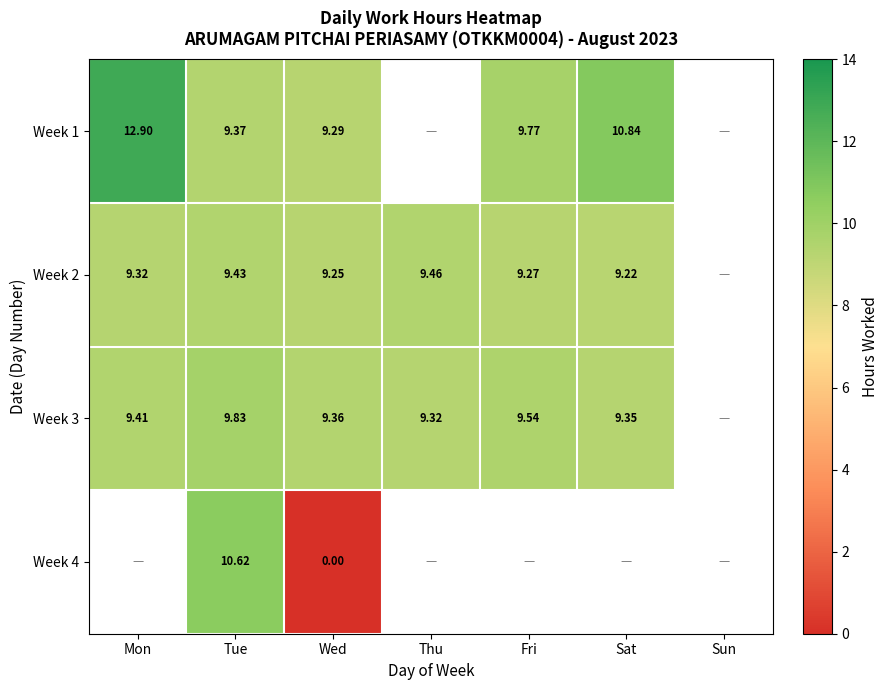

Is the value of Week 2 at Fri greater than the value of Week 1 at Fri?

No